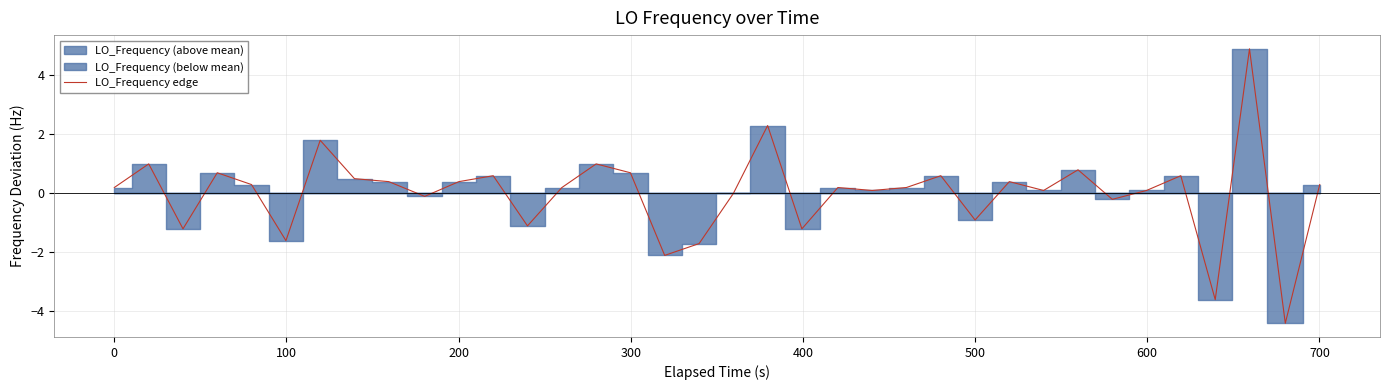

What is the minimum value for LO_Frequency edge?

-4.4